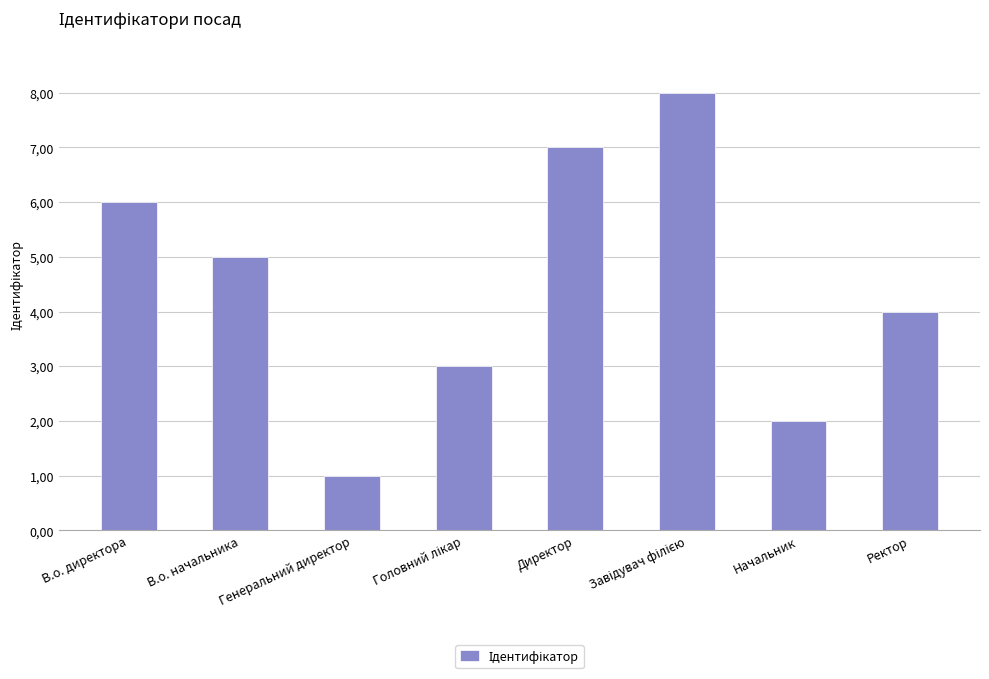

At which category does the chart reach its peak across all series?

Завідувач філією